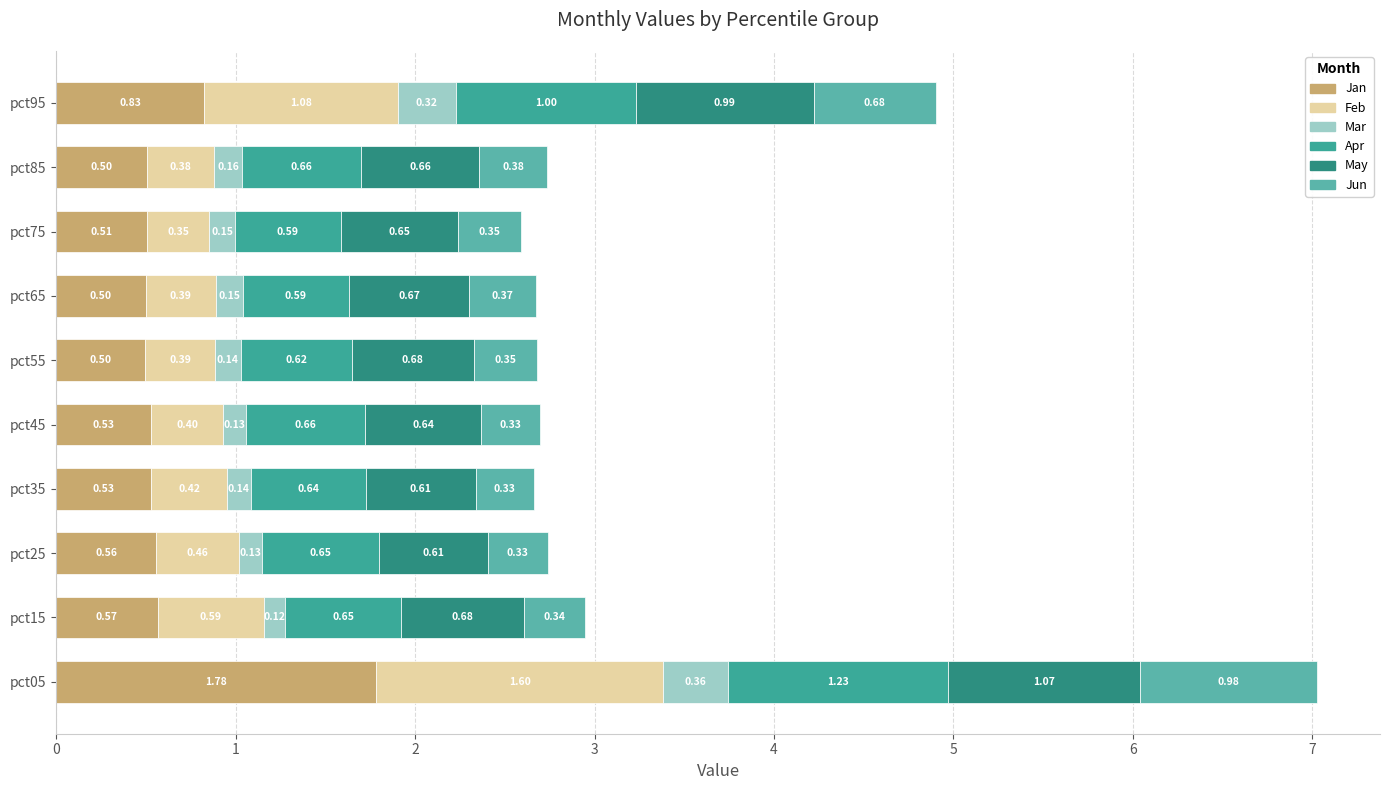

What is the value of the Jan bar at the 1st from the left?

1.8